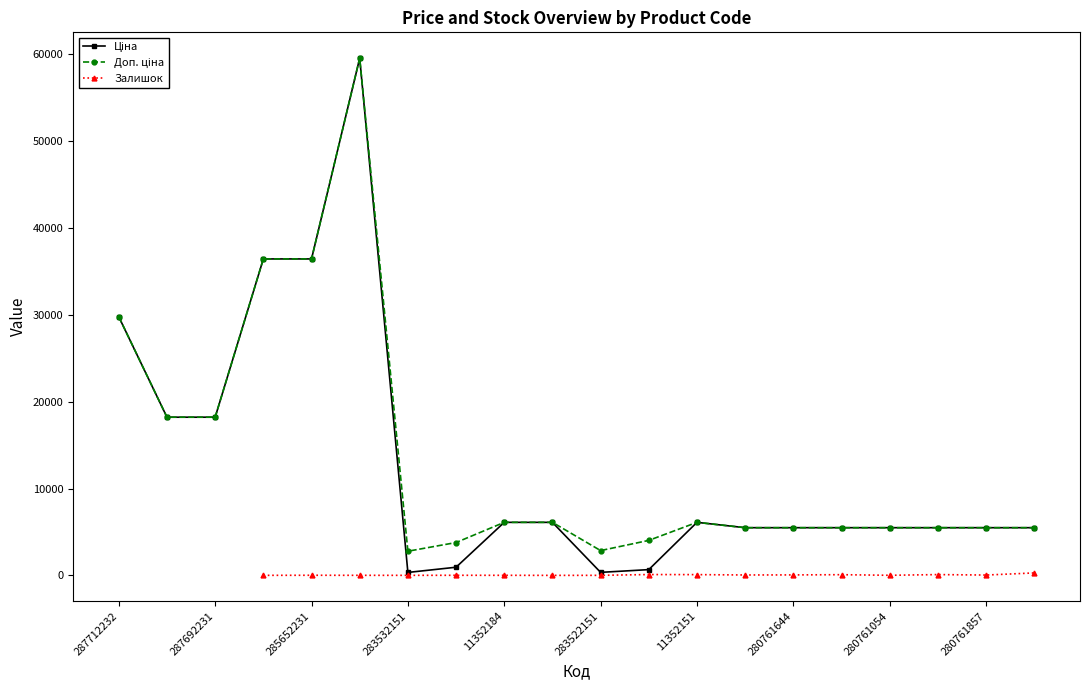

The Доп. ціна series shows 5497.3 at 280761054. True or false?

True